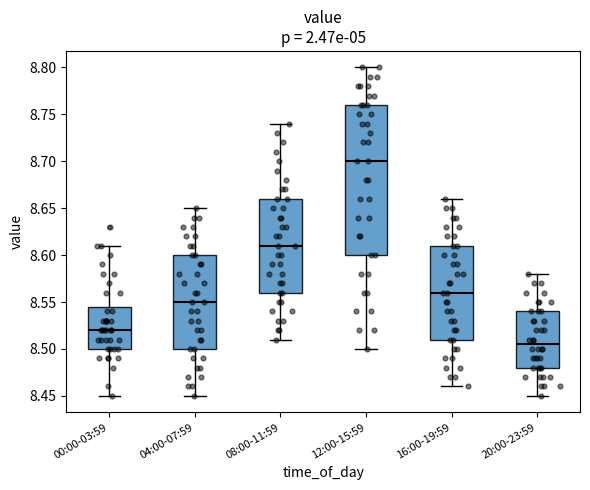

Reading left to right, read every box against the y-axis: the position of its median line, the range the box covers, and the ends of its whiskers. The values are not printed on the chart, so give them approximately, as read against the axis.

00:00-03:59: median 8.520, box 8.500 to 8.545, whiskers 8.450 to 8.610
04:00-07:59: median 8.550, box 8.500 to 8.600, whiskers 8.450 to 8.650
08:00-11:59: median 8.610, box 8.560 to 8.660, whiskers 8.510 to 8.740
12:00-15:59: median 8.700, box 8.600 to 8.760, whiskers 8.500 to 8.800
16:00-19:59: median 8.560, box 8.510 to 8.610, whiskers 8.460 to 8.660
20:00-23:59: median 8.505, box 8.480 to 8.540, whiskers 8.450 to 8.580